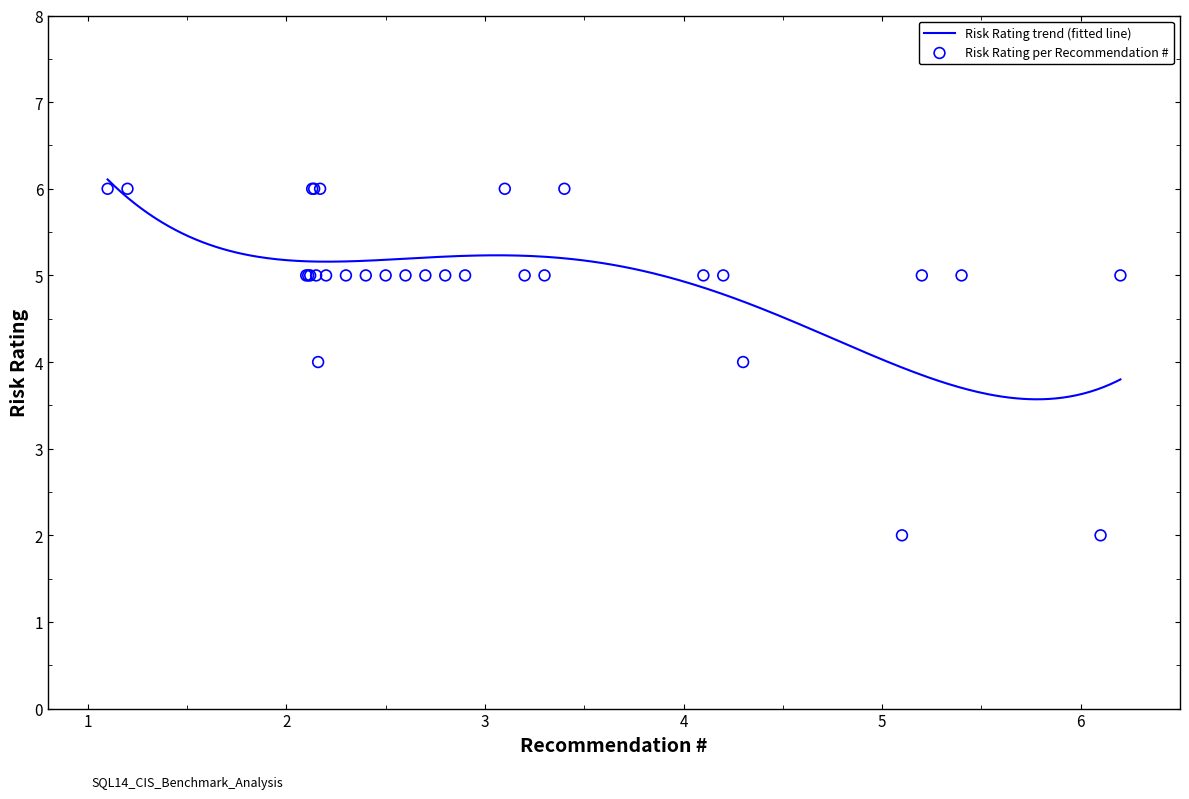

Which series has the largest total across all categories?

Risk Rating (scatter)